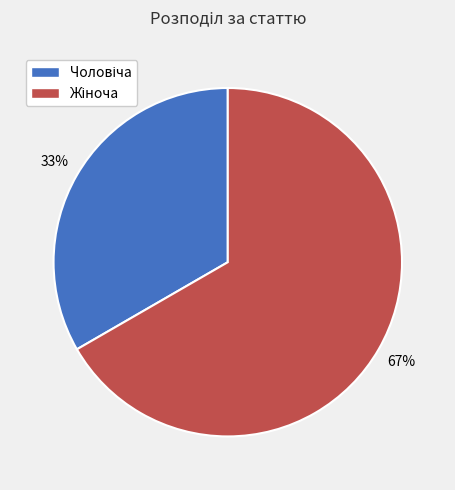

Is there a majority slice in this chart?

Yes